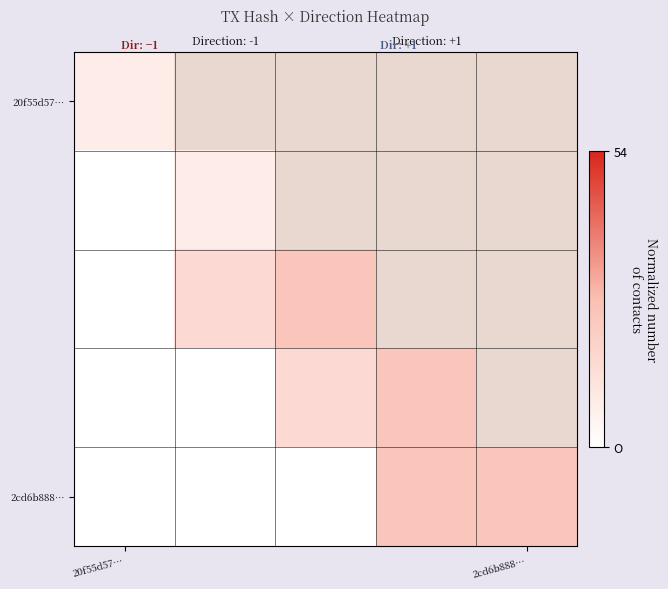

What is the sum of all 2cd6b888… values?

48.0